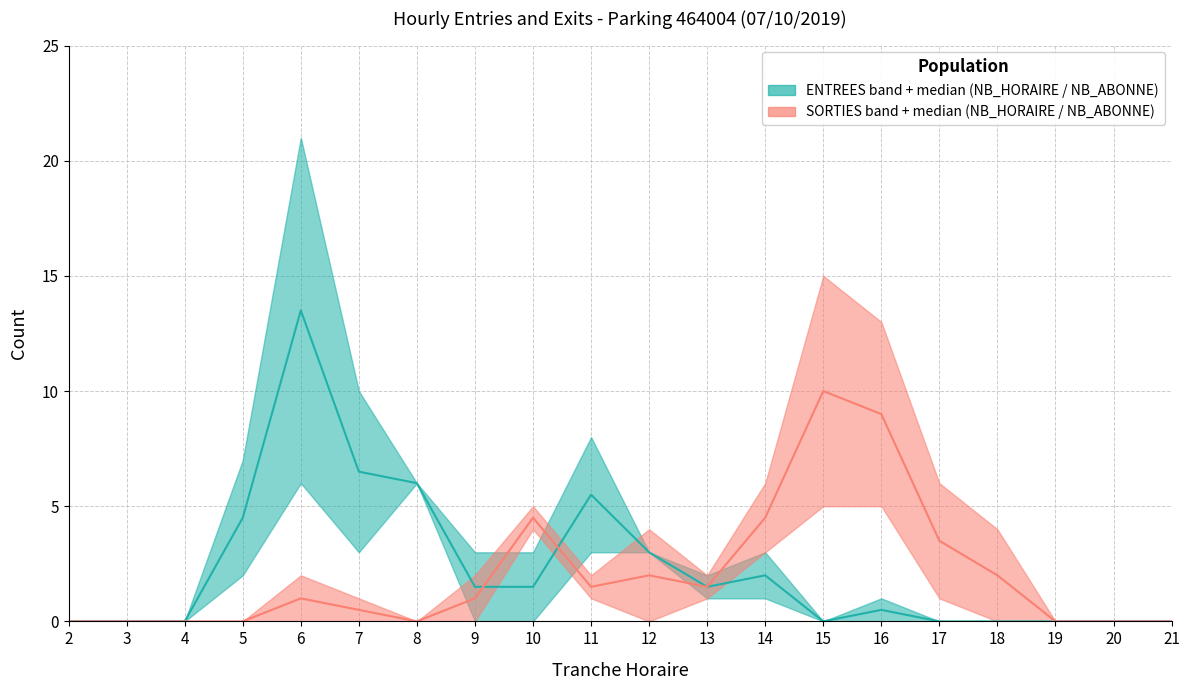

At which label does SORTIES median reach its peak?

15